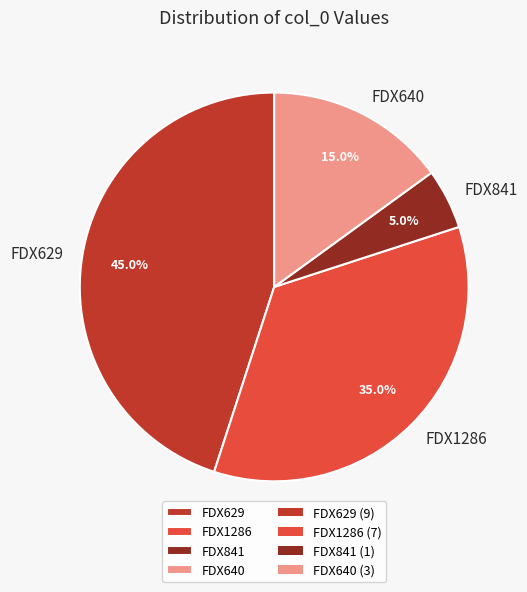

How many slices are in this pie chart?

4